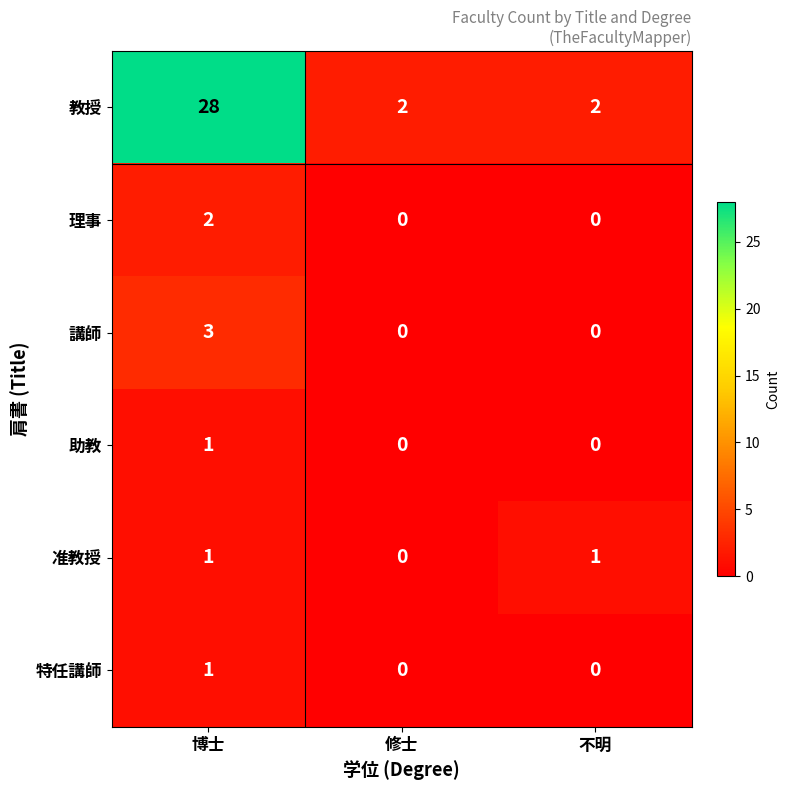

Count the 特任講師 values in the range 0 to 1.

3